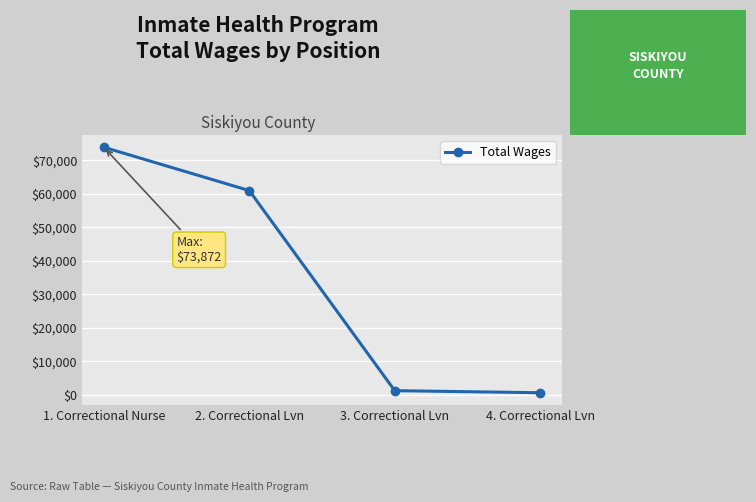

True or false: there are more than 1 points higher than both neighbors.

False